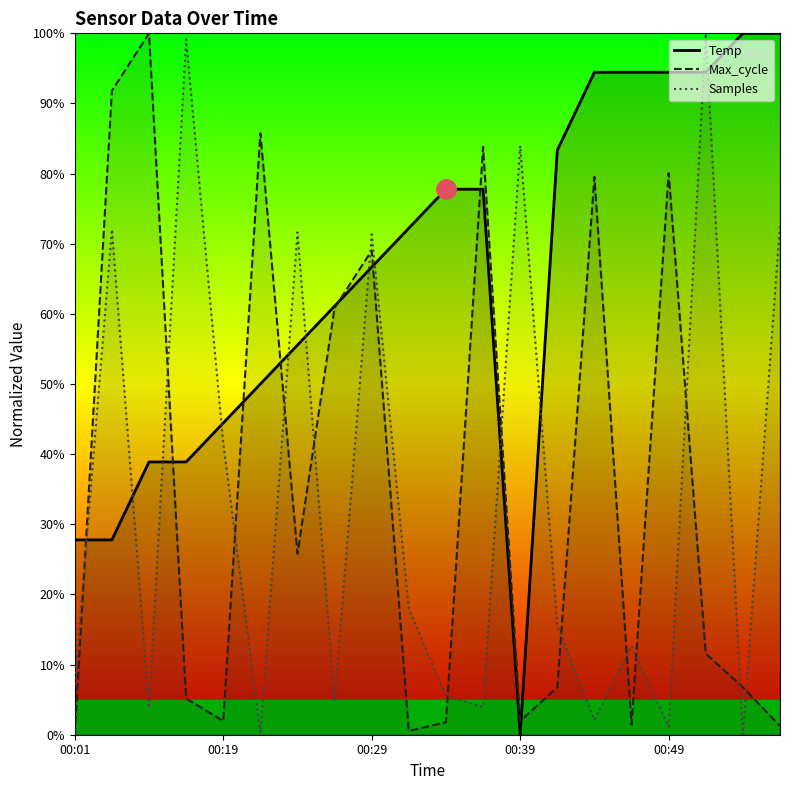

True or false: Temp and Samples intersect in this chart.

True